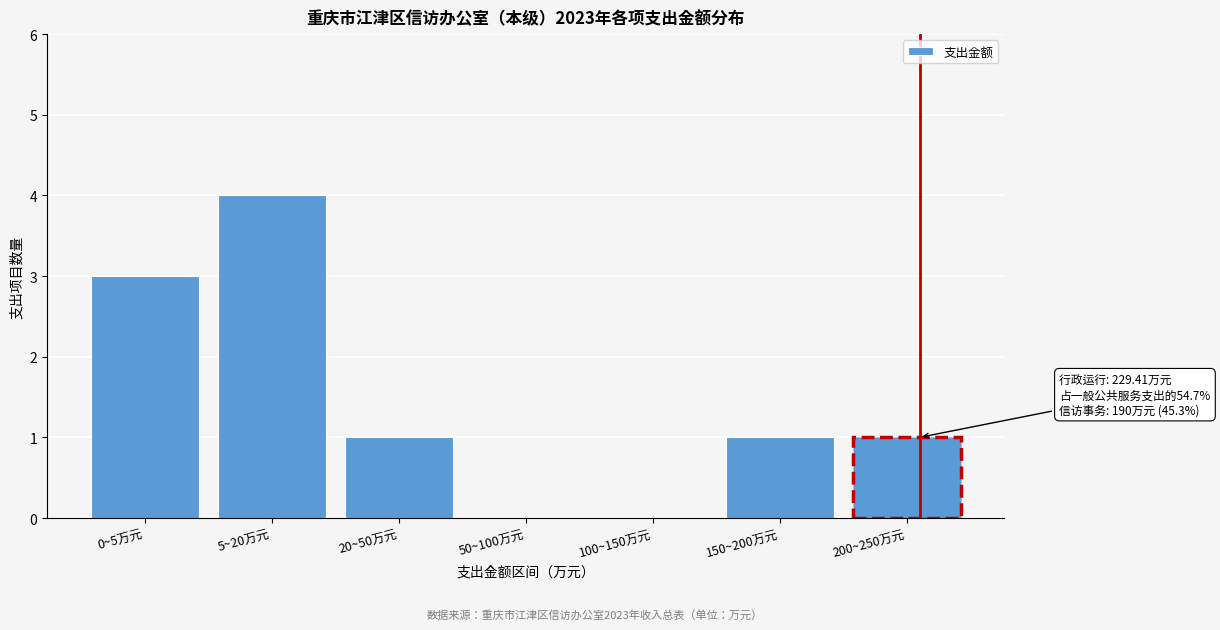

Reading right to left, what are all the values shown in this chart?

200~250万元=1	150~200万元=1	100~150万元=0	50~100万元=0	20~50万元=1	5~20万元=4	0~5万元=3